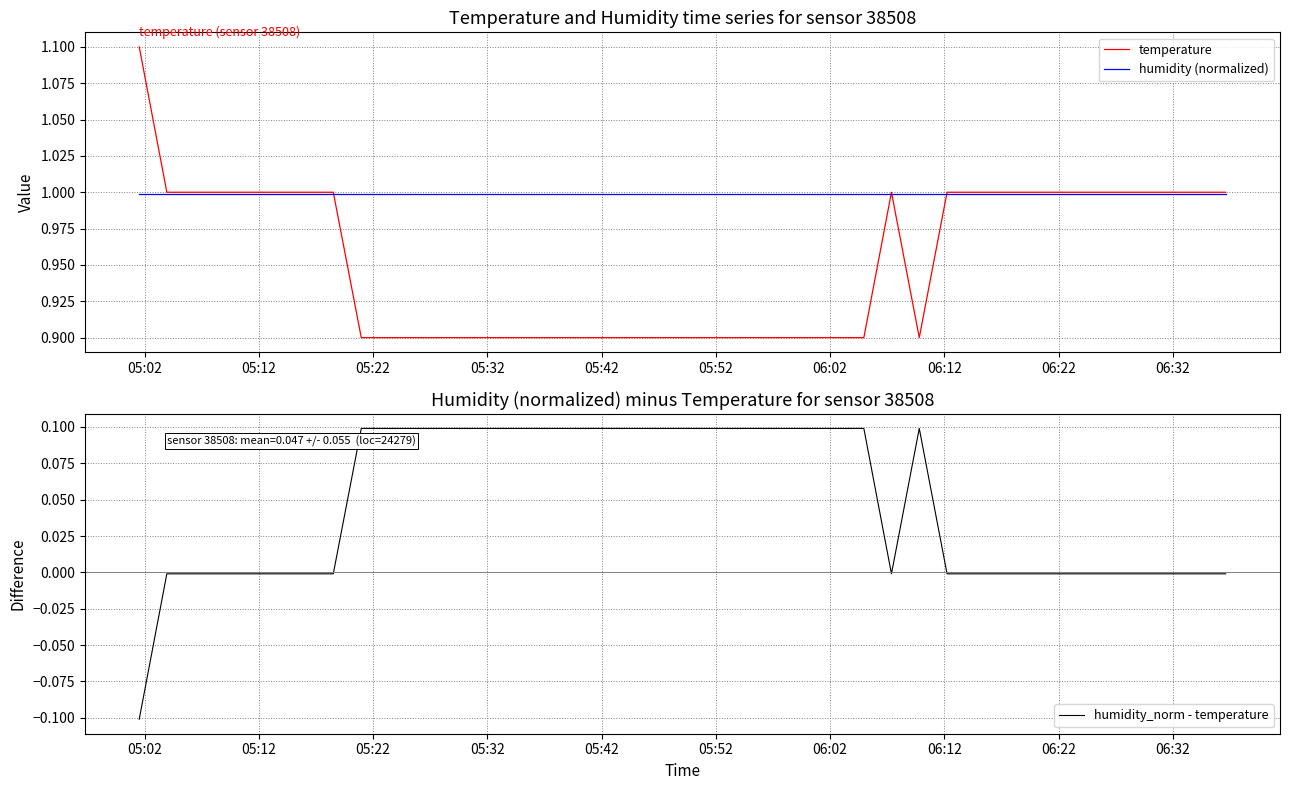

How many lines are shown in the chart?

3